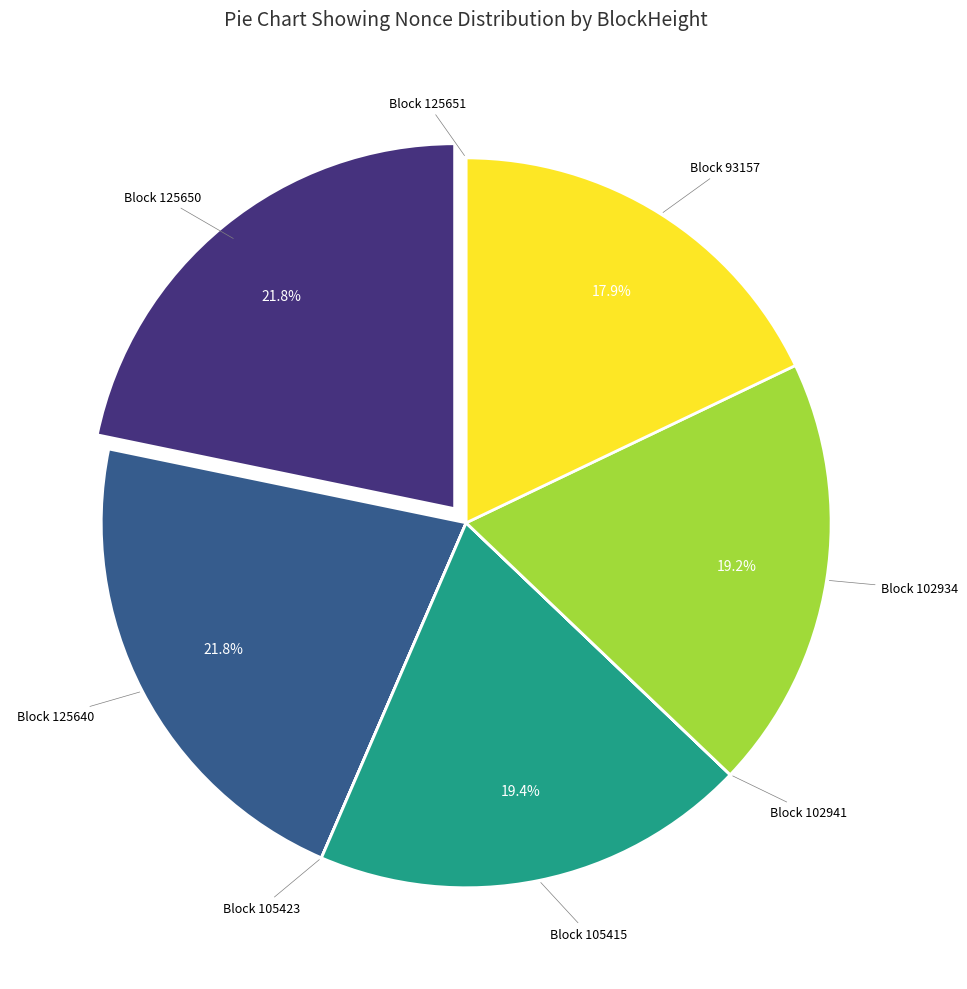

Which slice is the largest?

125650